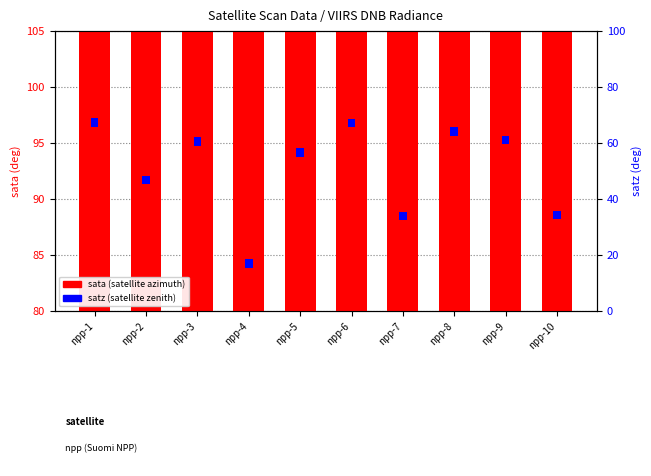

What is the value of the sata (satellite azimuth) bar at the 3rd from the left?

92.3